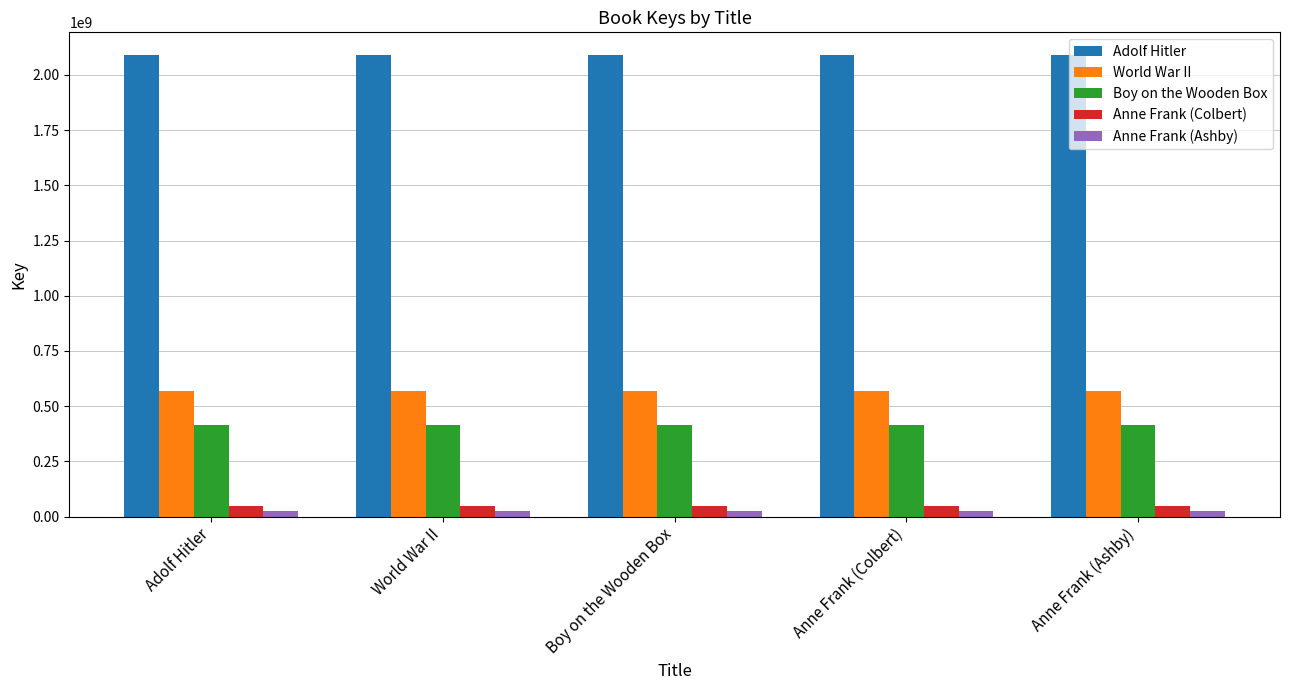

Reading left to right, extract all data points from this chart.

Adolf Hitler: Adolf Hitler=2088367401	World War II=2088367401	Boy on the Wooden Box=2088367401	Anne Frank (Colbert)=2088367401	Anne Frank (Ashby)=2088367401
World War II: Adolf Hitler=569941734	World War II=569941734	Boy on the Wooden Box=569941734	Anne Frank (Colbert)=569941734	Anne Frank (Ashby)=569941734
Boy on the Wooden Box: Adolf Hitler=412394819	World War II=412394819	Boy on the Wooden Box=412394819	Anne Frank (Colbert)=412394819	Anne Frank (Ashby)=412394819
Anne Frank (Colbert): Adolf Hitler=46786931	World War II=46786931	Boy on the Wooden Box=46786931	Anne Frank (Colbert)=46786931	Anne Frank (Ashby)=46786931
Anne Frank (Ashby): Adolf Hitler=23451226	World War II=23451226	Boy on the Wooden Box=23451226	Anne Frank (Colbert)=23451226	Anne Frank (Ashby)=23451226